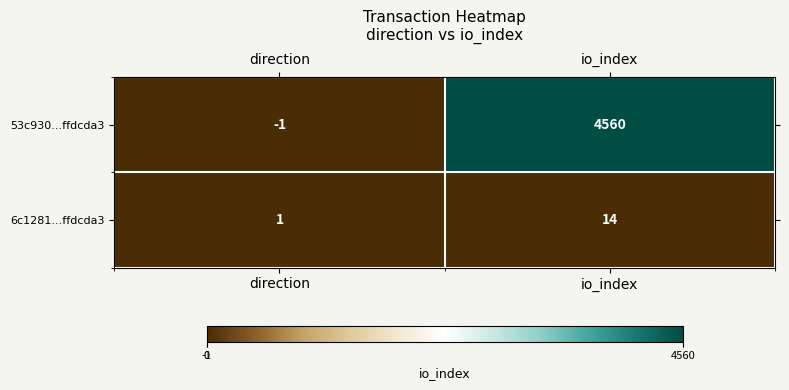

What is the average value of the 6c1281...ffdcda3 series?

8